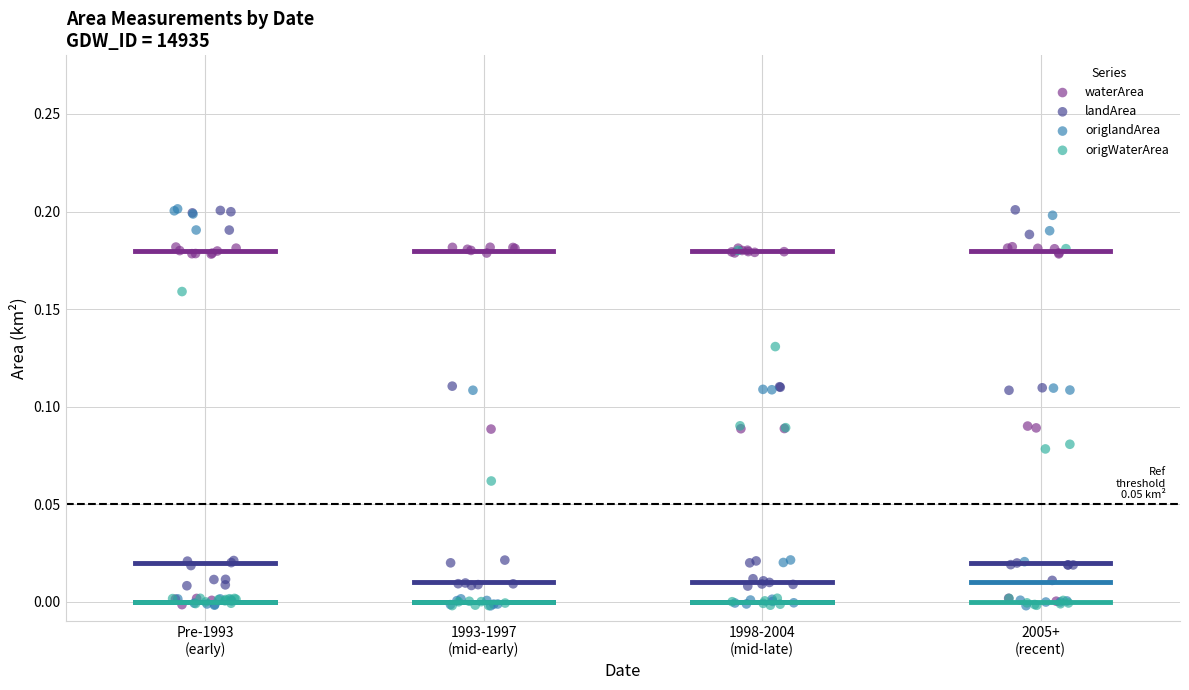

Which series has the widest spread of Y values?

origlandArea